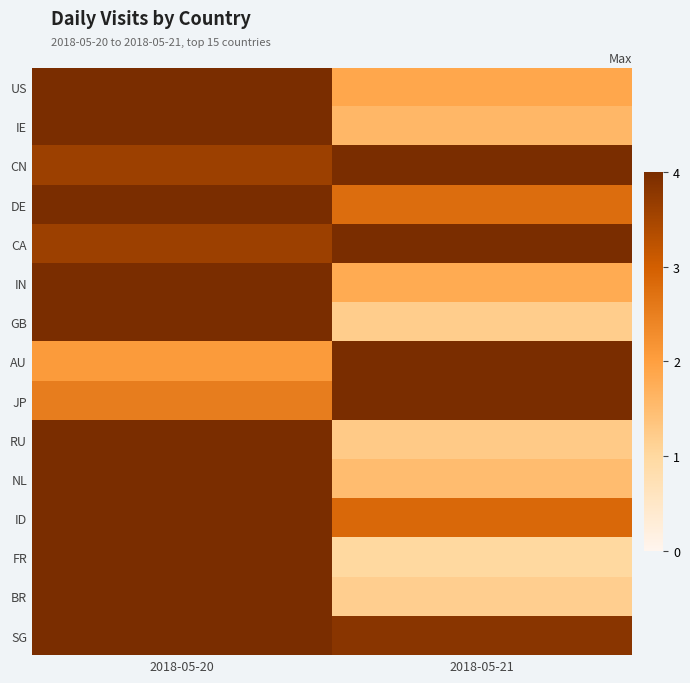

What is the minimum value shown in the chart?

1.0